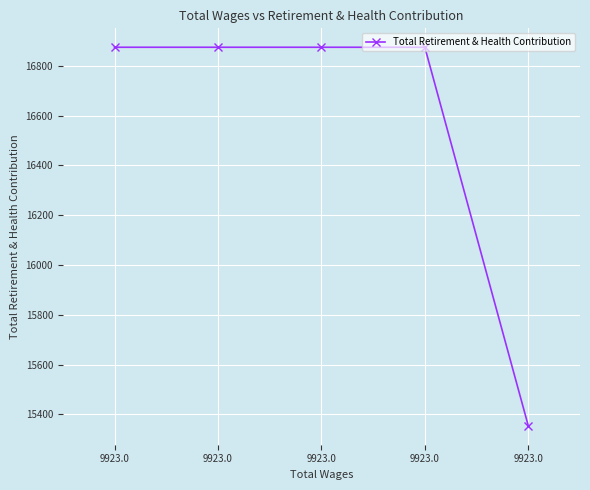

What is the sum of all values?

82854